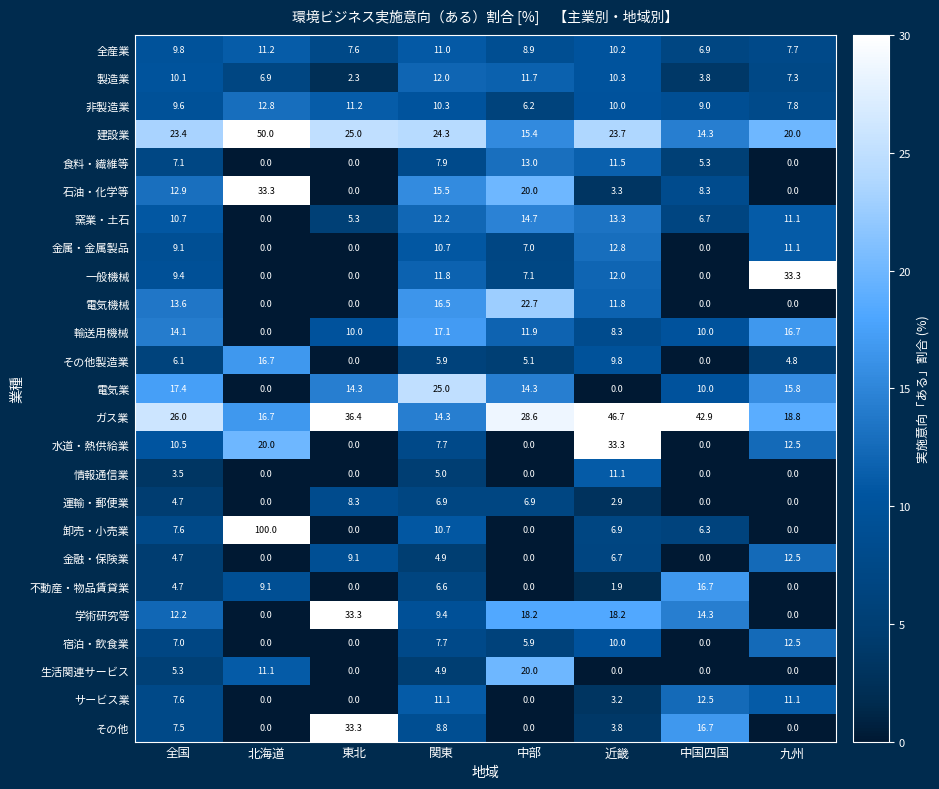

Which label corresponds to the largest value in the chart?

北海道